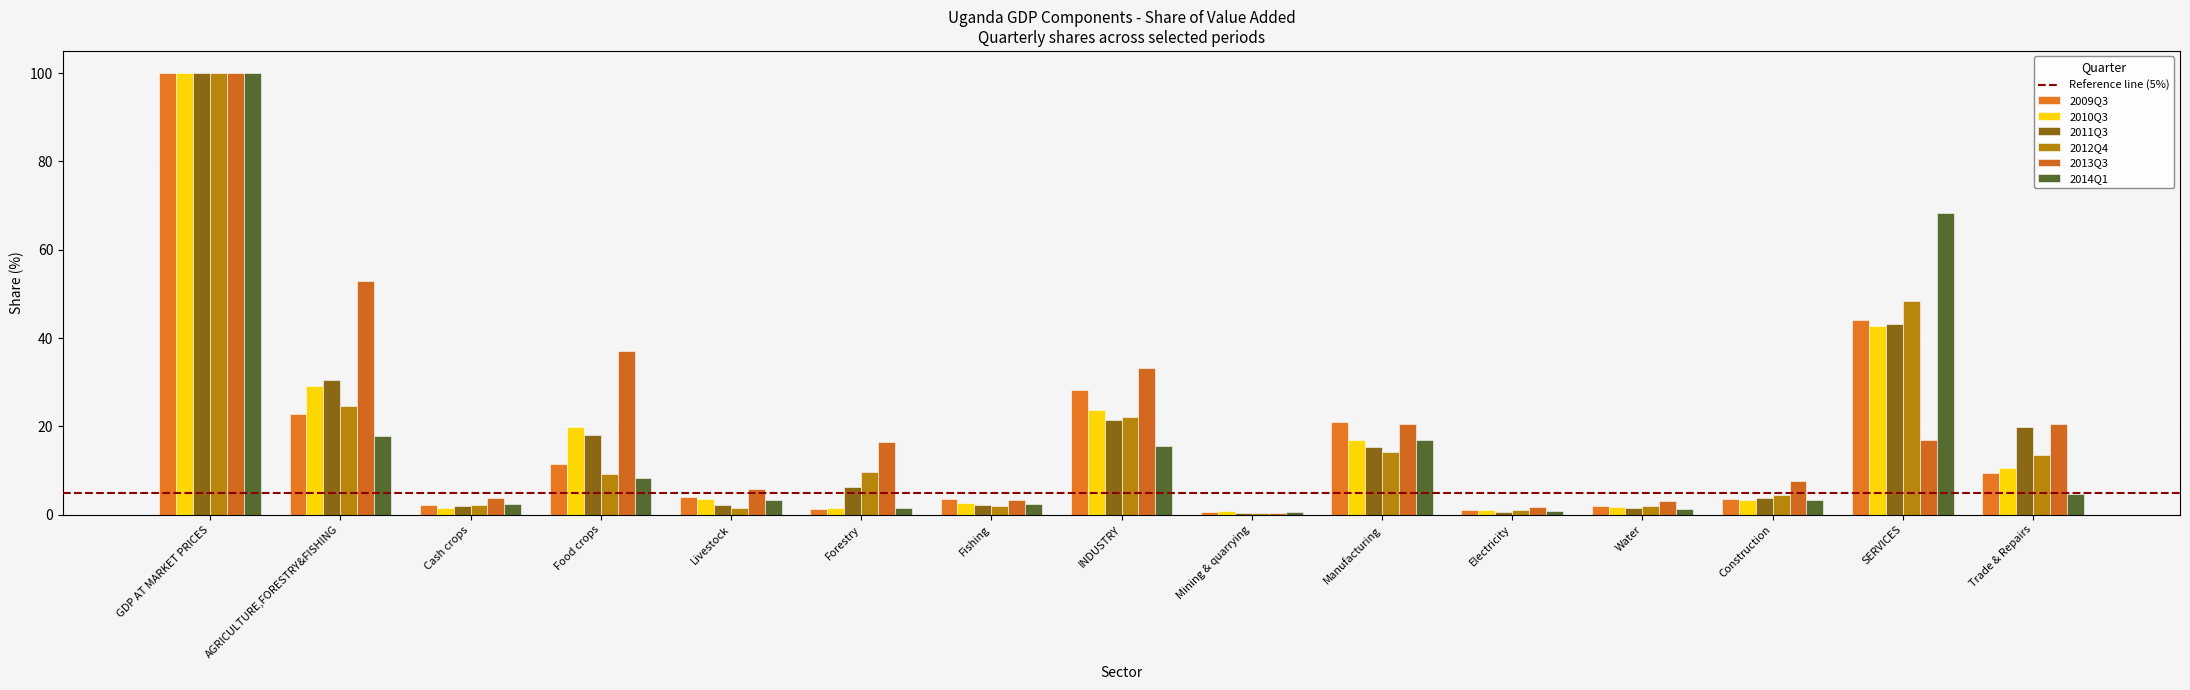

Reading left to right, what are all the values shown in this chart?

2009Q3: GDP AT MARKET PRICES=100.0	AGRICULTURE,FORESTRY&FISHING=22.7	Cash crops=2.3	Food crops=11.6	Livestock=4.0	Forestry=1.3	Fishing=3.6	INDUSTRY=28.2	Mining & quarrying=0.6	Manufacturing=21.0	Electricity=1.0	Water=2.0	Construction=3.6	SERVICES=44.1	Trade & Repairs=9.4
2010Q3: GDP AT MARKET PRICES=100.0	AGRICULTURE,FORESTRY&FISHING=29.2	Cash crops=1.5	Food crops=19.9	Livestock=3.6	Forestry=1.5	Fishing=2.7	INDUSTRY=23.8	Mining & quarrying=0.8	Manufacturing=17.0	Electricity=1.0	Water=1.7	Construction=3.3	SERVICES=42.7	Trade & Repairs=10.5
2011Q3: GDP AT MARKET PRICES=100.0	AGRICULTURE,FORESTRY&FISHING=30.6	Cash crops=2.0	Food crops=17.9	Livestock=2.2	Forestry=6.2	Fishing=2.2	INDUSTRY=21.5	Mining & quarrying=0.3	Manufacturing=15.3	Electricity=0.7	Water=1.5	Construction=3.7	SERVICES=43.2	Trade & Repairs=19.9
2012Q4: GDP AT MARKET PRICES=100.0	AGRICULTURE,FORESTRY&FISHING=24.5	Cash crops=2.1	Food crops=9.1	Livestock=1.4	Forestry=9.8	Fishing=2.1	INDUSTRY=22.0	Mining & quarrying=0.4	Manufacturing=14.2	Electricity=1.1	Water=1.9	Construction=4.4	SERVICES=48.4	Trade & Repairs=13.5
2013Q3: GDP AT MARKET PRICES=100.0	AGRICULTURE,FORESTRY&FISHING=52.8	Cash crops=3.7	Food crops=37.1	Livestock=5.8	Forestry=16.5	Fishing=3.3	INDUSTRY=33.3	Mining & quarrying=0.5	Manufacturing=20.6	Electricity=1.6	Water=3.0	Construction=7.6	SERVICES=17.0	Trade & Repairs=20.5
2014Q1: GDP AT MARKET PRICES=100.0	AGRICULTURE,FORESTRY&FISHING=17.9	Cash crops=2.4	Food crops=8.2	Livestock=3.3	Forestry=1.5	Fishing=2.5	INDUSTRY=15.6	Mining & quarrying=0.5	Manufacturing=16.9	Electricity=0.7	Water=1.3	Construction=3.3	SERVICES=68.3	Trade & Repairs=4.8